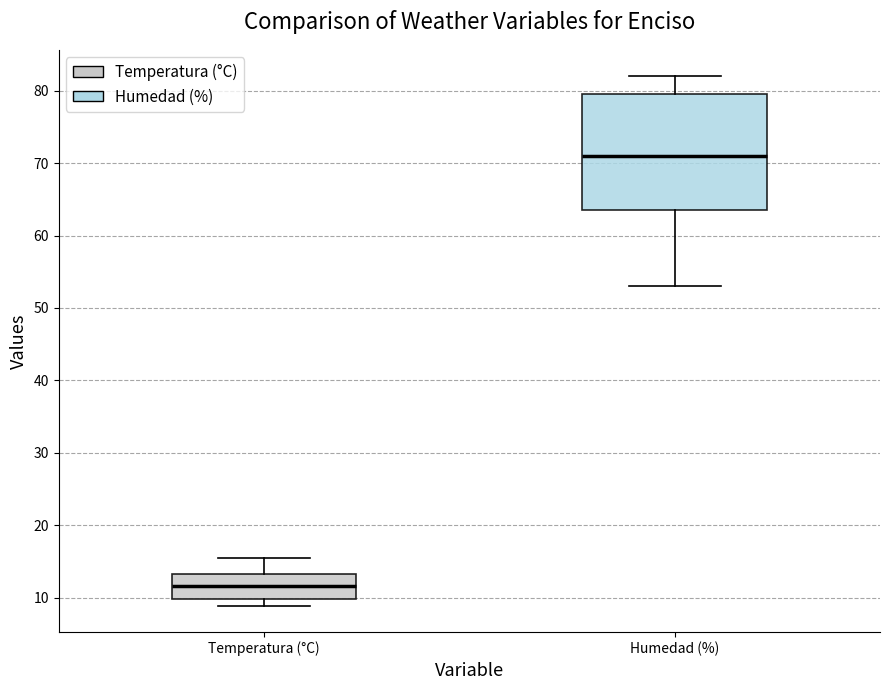

Reading left to right, transcribe this box plot: for each box, give where its median line is, the range the box spans, and where its two whiskers end, as read against the y-axis. The values are not printed on the chart, so give them approximately, as read against the axis.

Temperatura (°C): median 12, box 10 to 13, whiskers 9 to 15
Humedad (%): median 71, box 64 to 80, whiskers 53 to 82